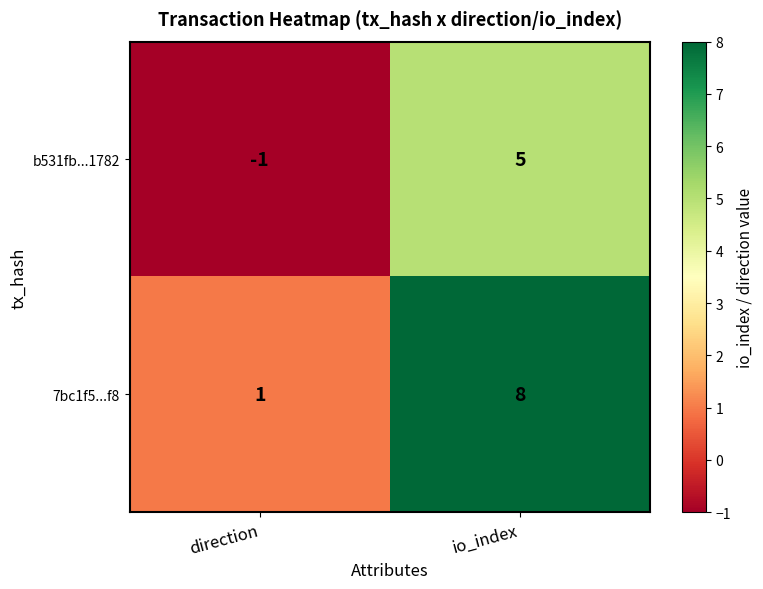

List the series in order of their overall mean, lowest first.

b531fb...1782, 7bc1f5...f8